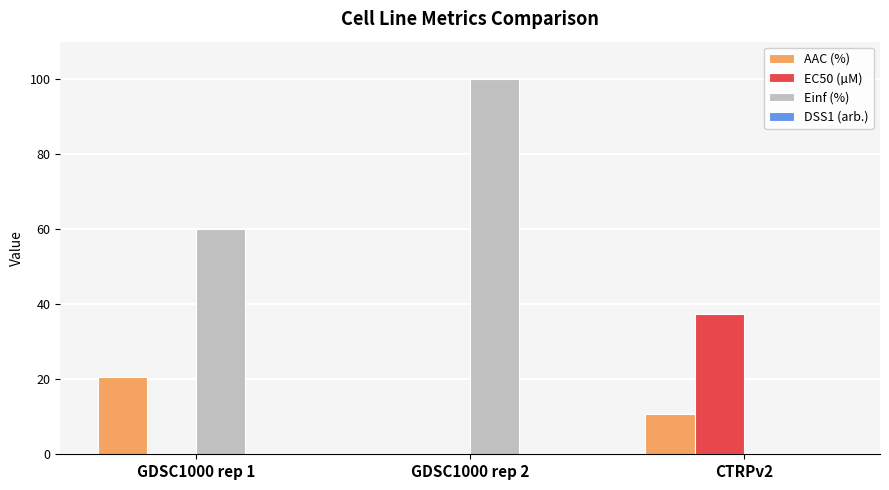

Which series has the widest spread of values?

Einf (%)